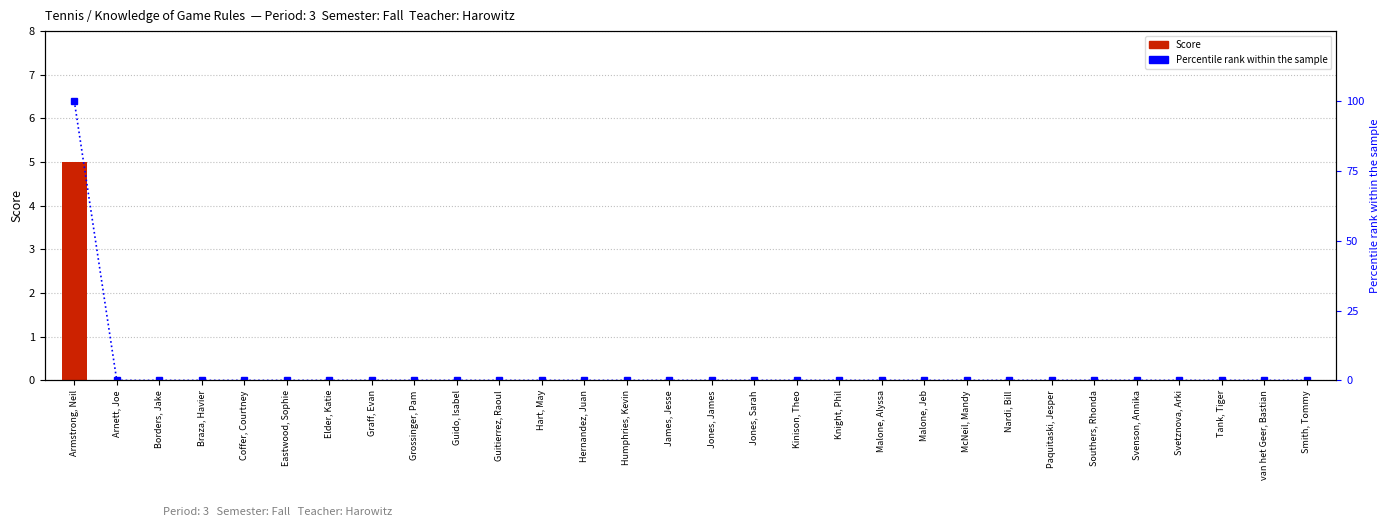

What is the label of the 30th bar from the right?

Armstrong, Neil